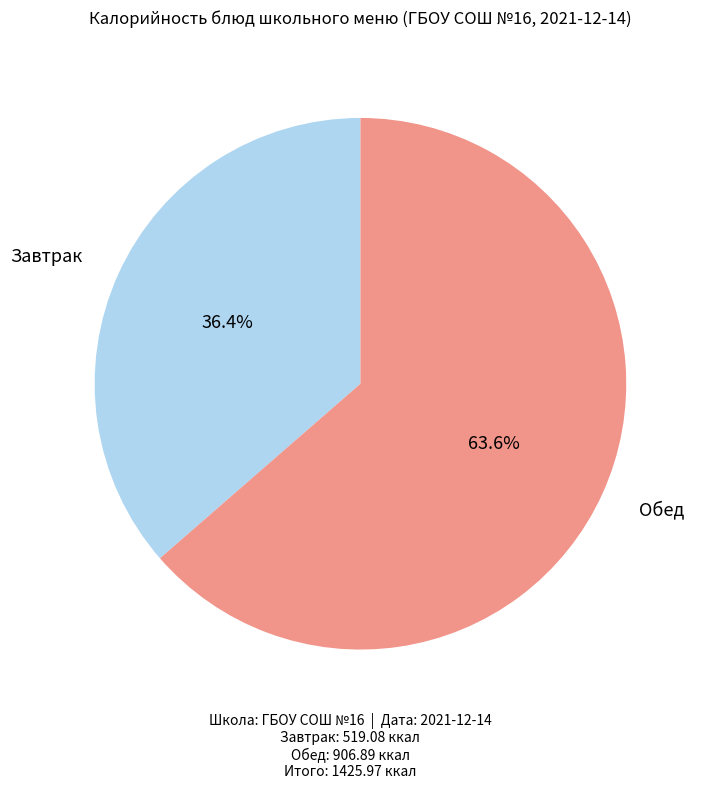

Count the number of slices in the pie.

2